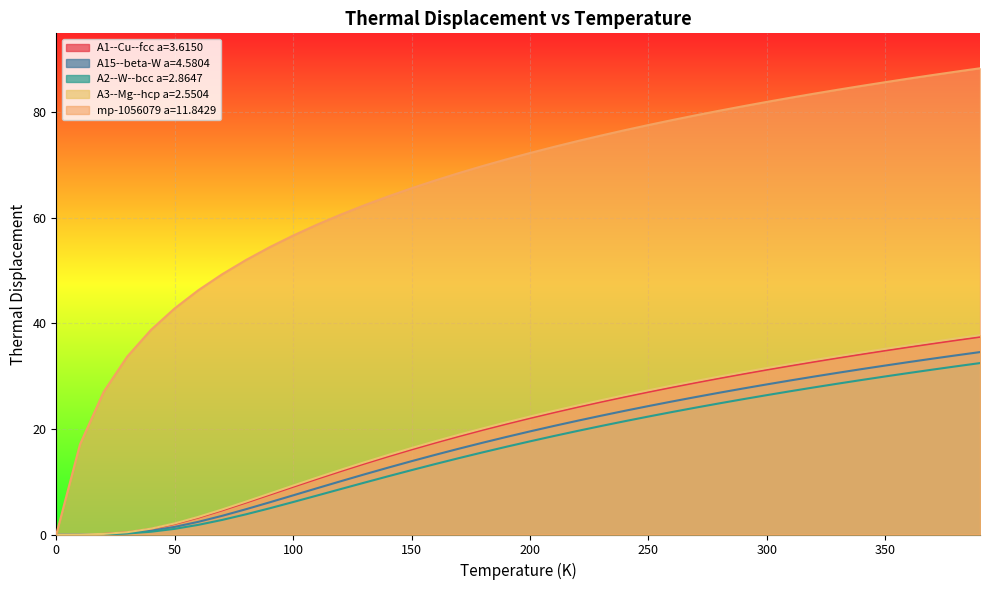

True or false: A15--beta-W a=4.5804 and mp-1056079 a=11.8429 cross at least once.

False